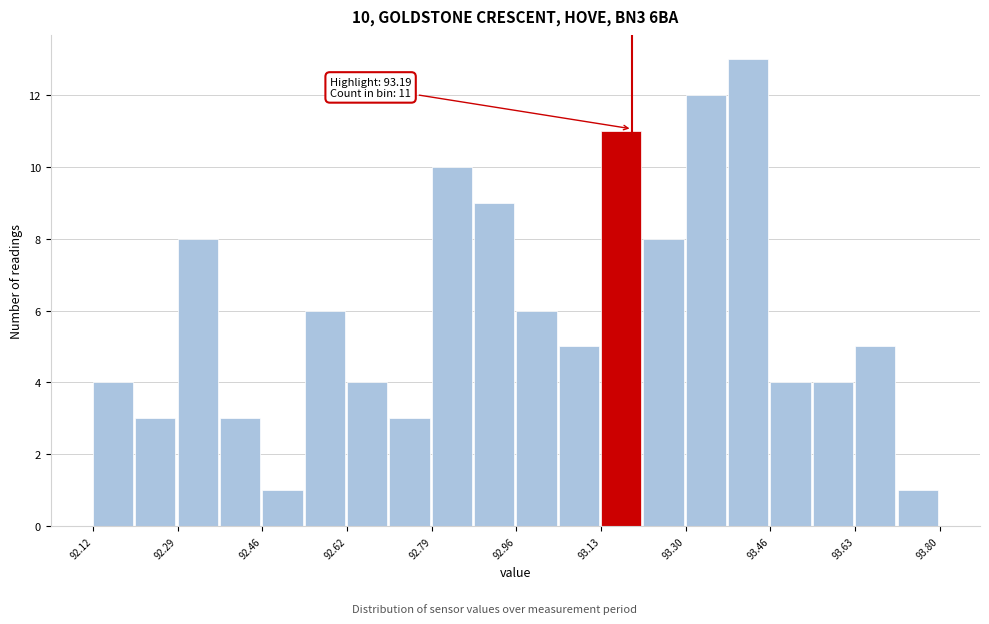

Which range on the x-axis has the tallest bar?

93.380 to 93.464